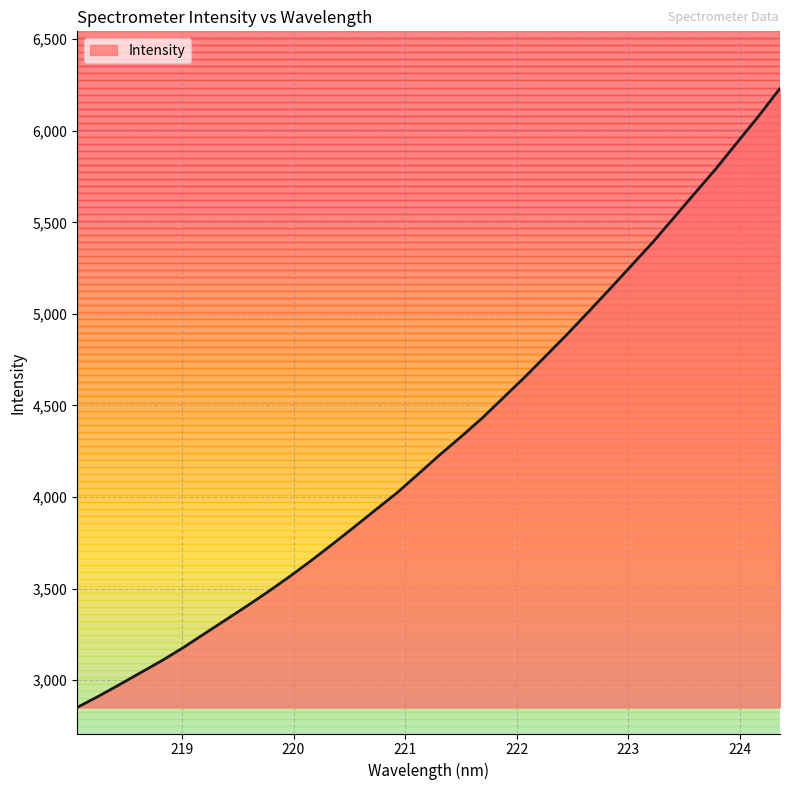

What is the difference between the maximum and minimum values?

3380.4